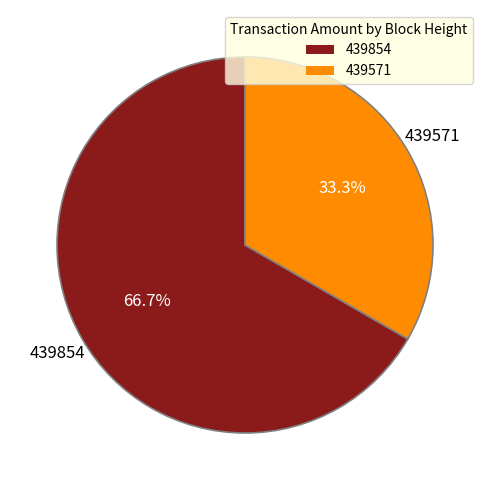

Count the number of slices in the pie.

2